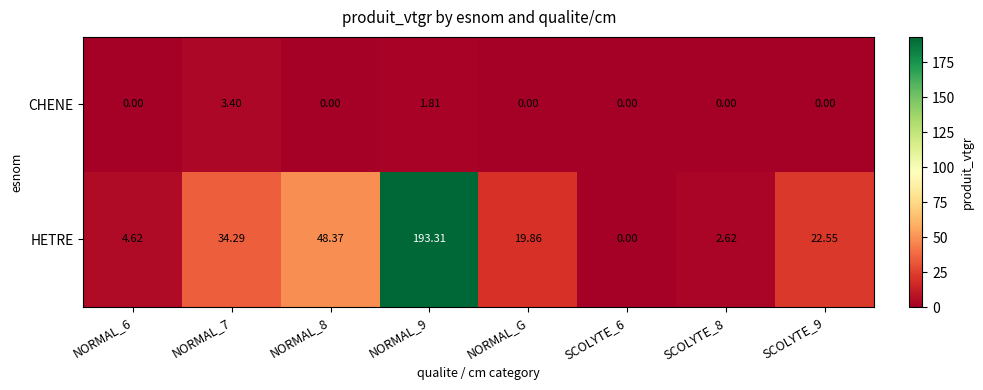

Rank the series by their maximum value, from lowest to highest.

CHENE, HETRE